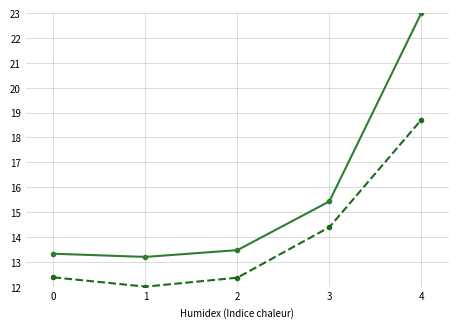

At which category is the sum across all series the highest?

4